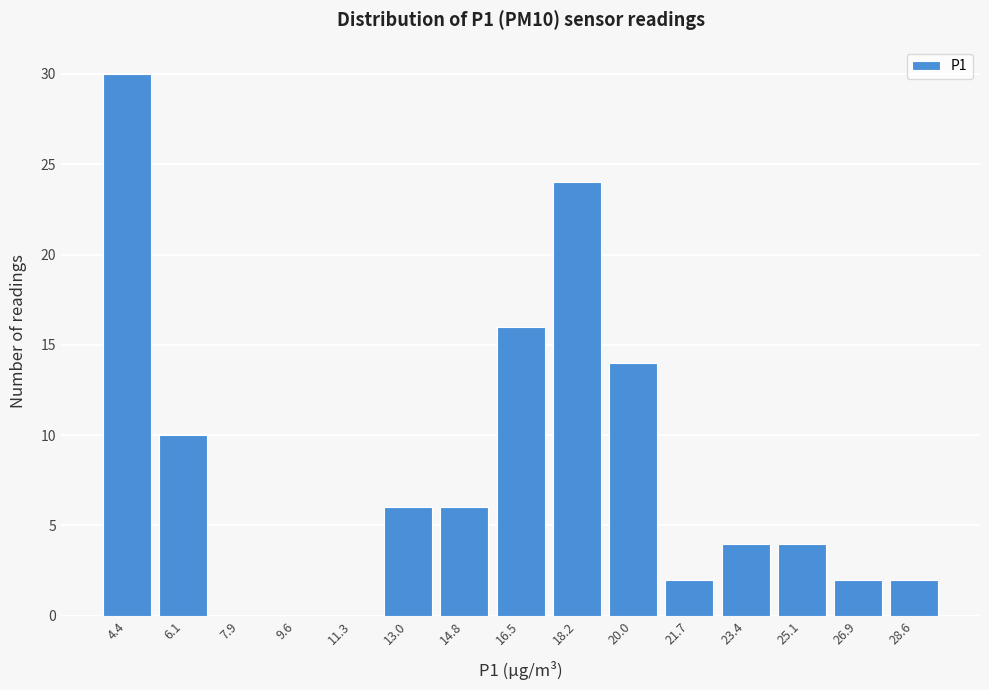

Reading left to right, transcribe this chart: for each bar, give the range it covers on the x-axis and its height. Neither the bar edges nor the heights are printed on the chart, so give them approximately, as read against the axes.

3.6 to 5.4: 30
5.4 to 7.2: 10
7.2 to 8.8: 0
8.8 to 10.6: 0
10.6 to 12.4: 0
12.4 to 14.0: 6
14.0 to 15.8: 6
15.8 to 17.4: 16
17.4 to 19.2: 24
19.2 to 21.0: 14
21.0 to 22.6: 2
22.6 to 24.4: 4
24.4 to 26.2: 4
26.2 to 27.8: 2
27.8 to 29.6: 2